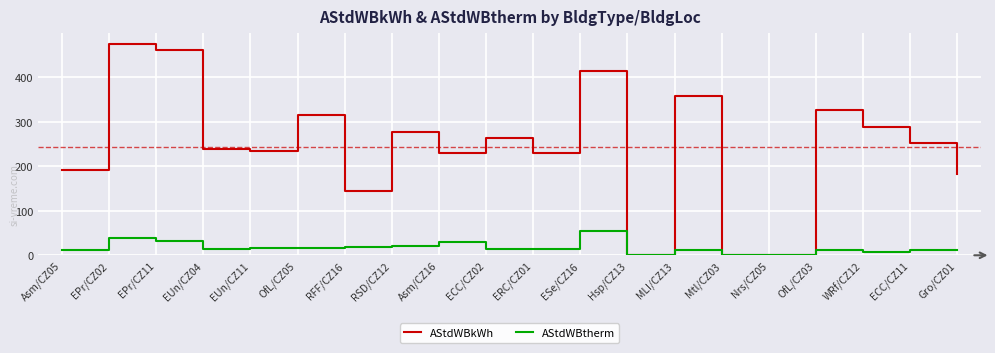

At which label does AStdWBkWh reach its peak?

EPr/CZ02